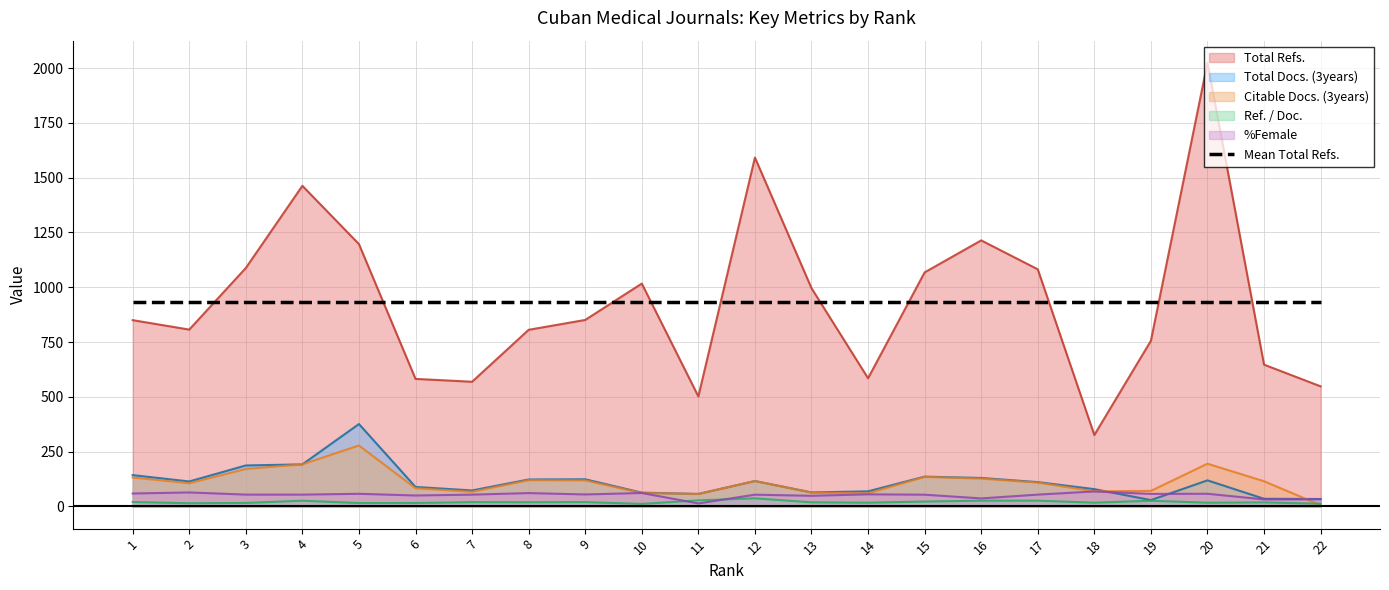

What is the smallest value displayed?

6.0